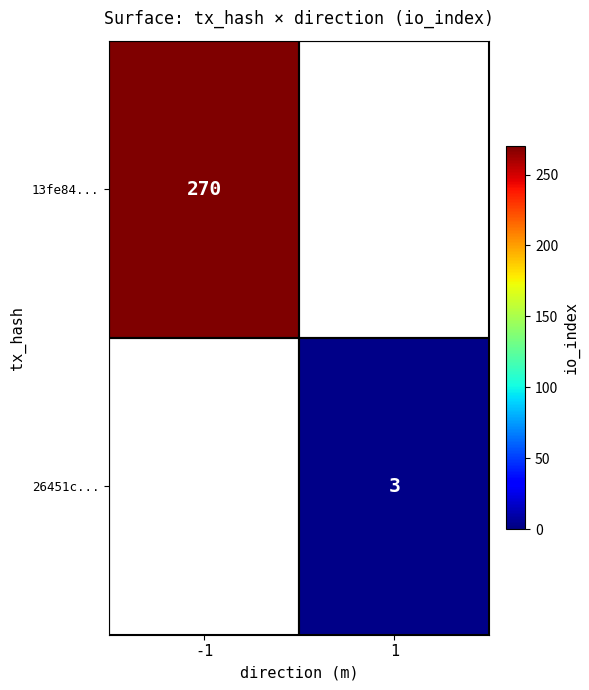

What is the minimum value shown in the chart?

3.0